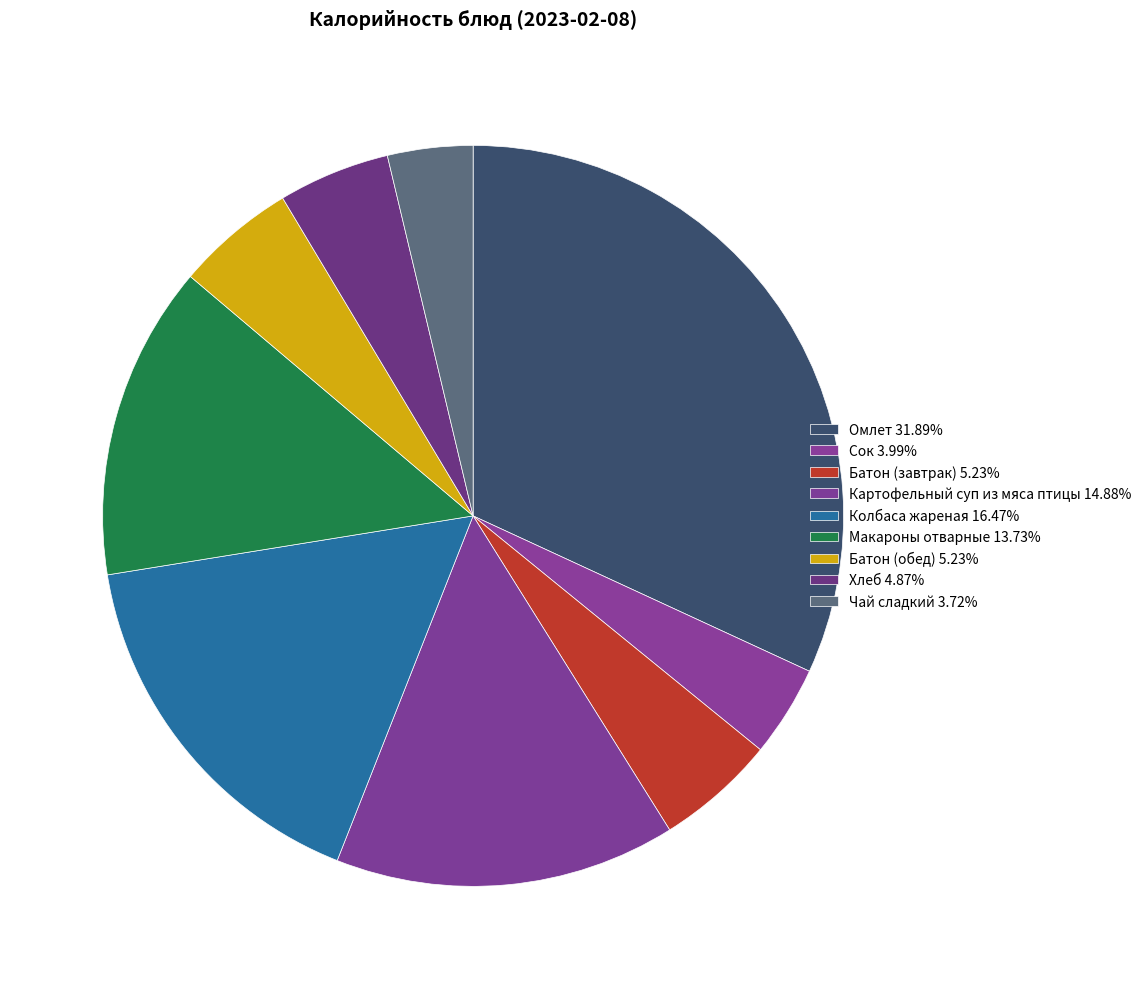

The Хлеб slice represents 5% of the pie. True or false?

True